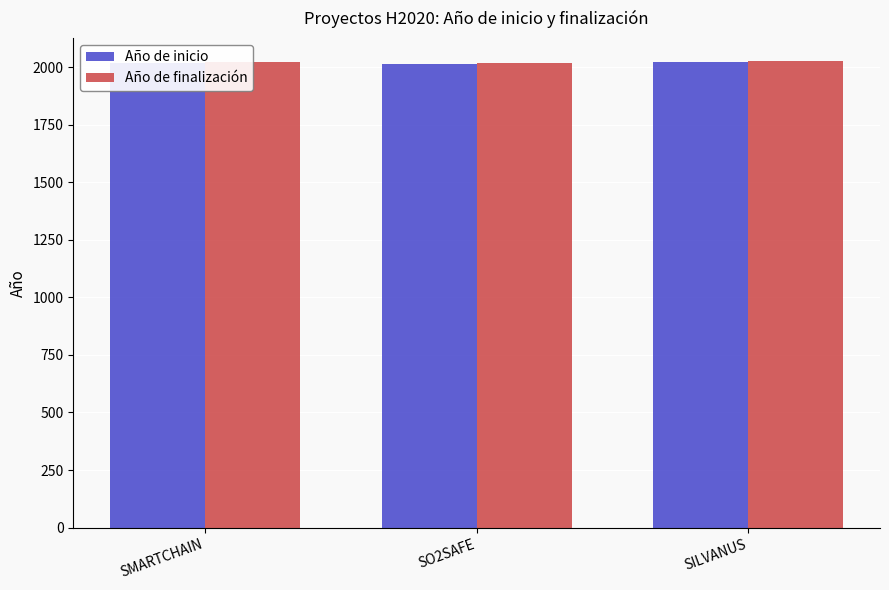

The value of Año de inicio at SMARTCHAIN is 1066. True or false?

False